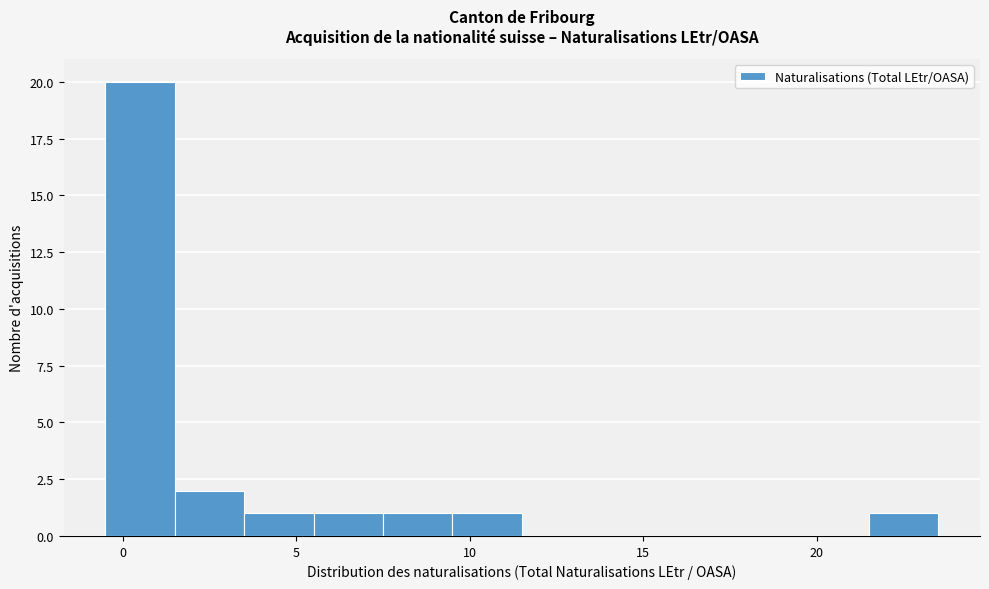

Reading left to right, list every bar in this chart as the range it spans on the x-axis followed by its height. The values are not printed on the chart, so give them approximately, as read against the axis.

-0.5 to 1.5: 20
1.5 to 3.5: 2
3.5 to 5.5: 1
5.5 to 7.5: 1
7.5 to 9.5: 1
9.5 to 11.5: 1
11.5 to 13.5: 0
13.5 to 15.5: 0
15.5 to 17.5: 0
17.5 to 19.5: 0
19.5 to 21.5: 0
21.5 to 23.5: 1